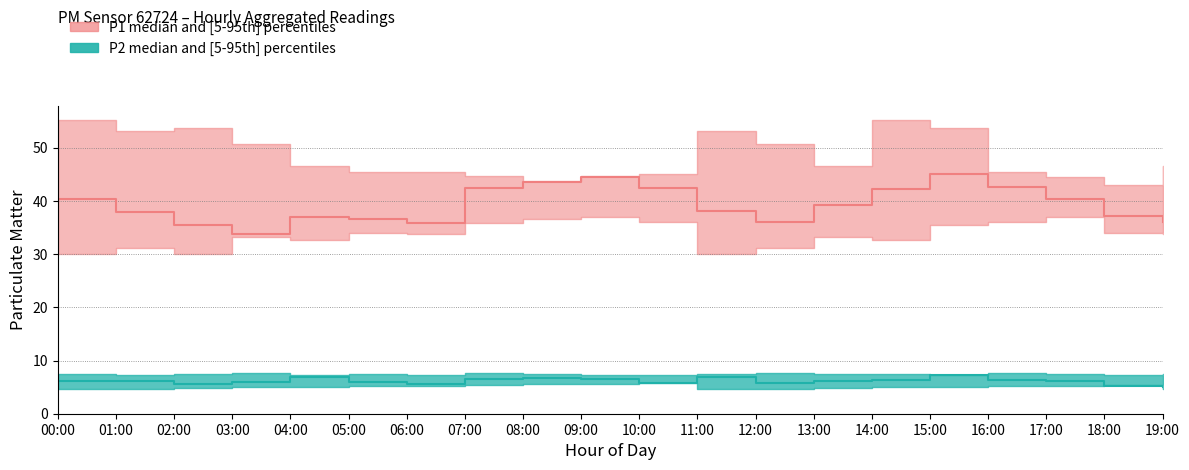

What is the value of the P2_upper point at the 2nd from the left?

7.2